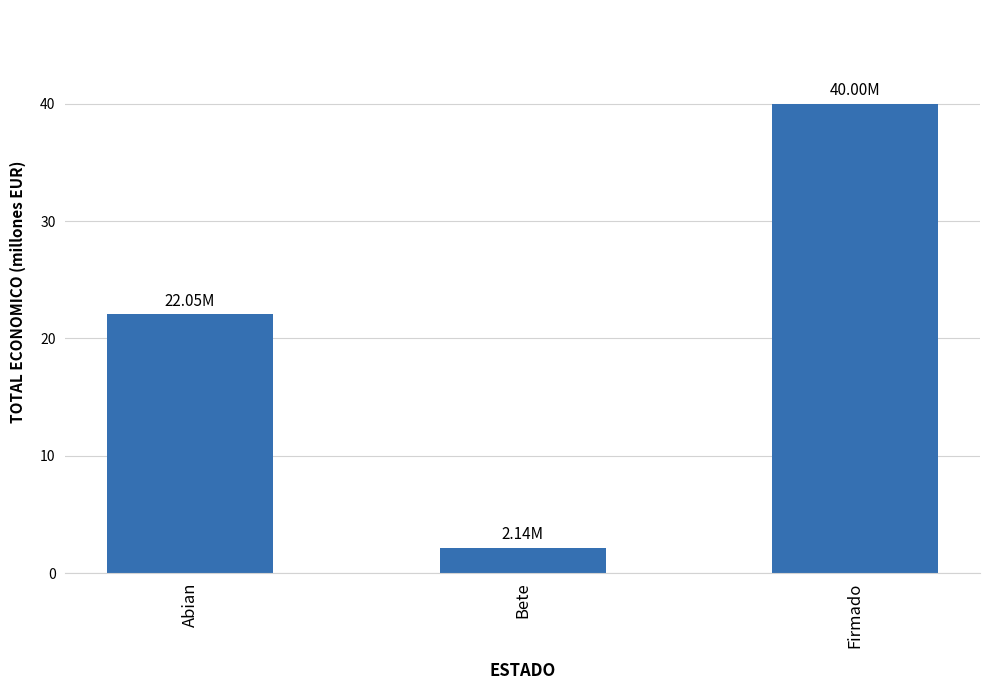

Approximately how many times larger is the value at Bete compared to Abian?

0.1